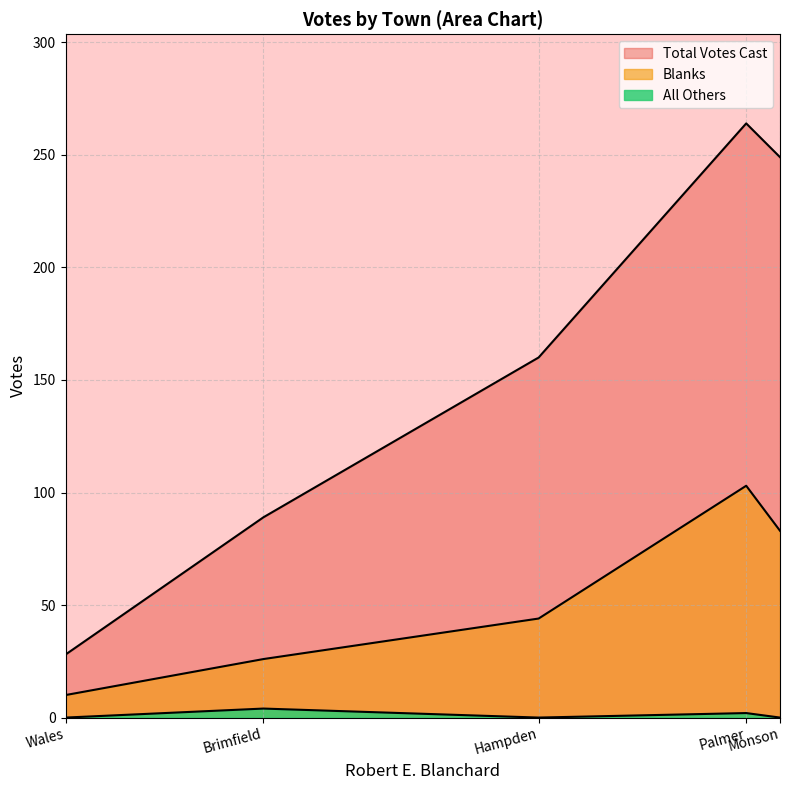

How many interior local peaks does the Blanks series have?

1